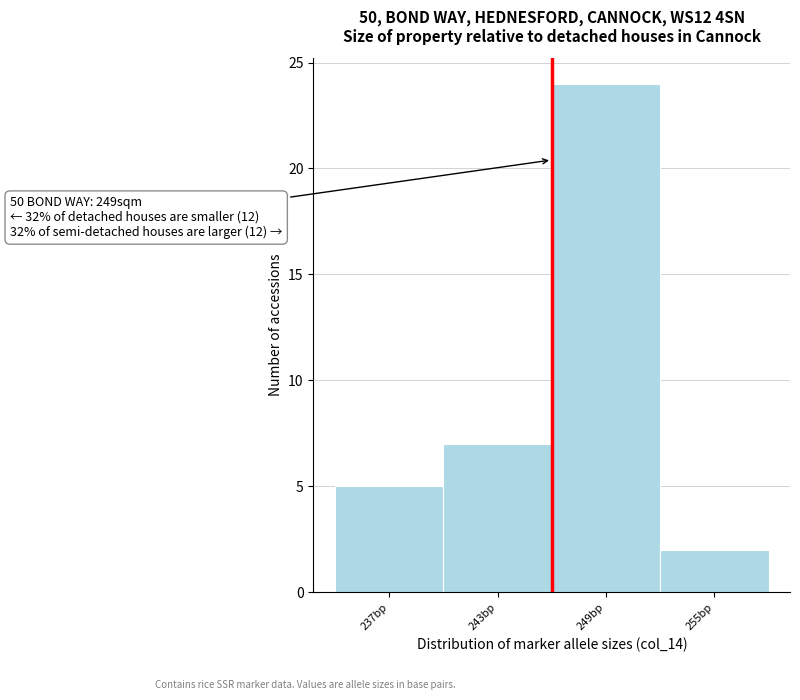

Reading left to right, extract all data points from this chart.

237bp=5	243bp=7	249bp=24	255bp=2